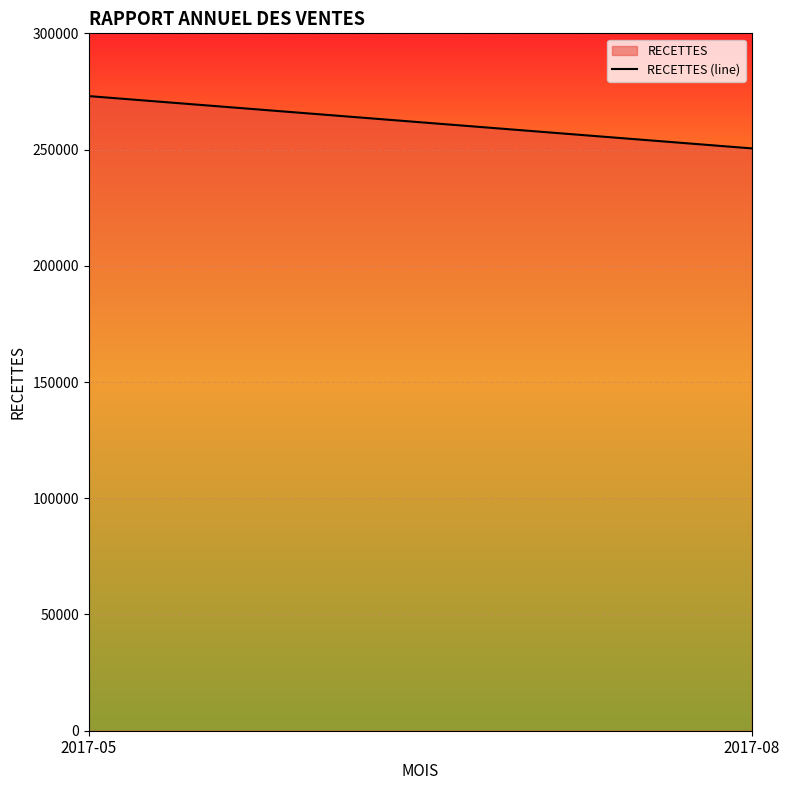

What is the sum of all values?

523500